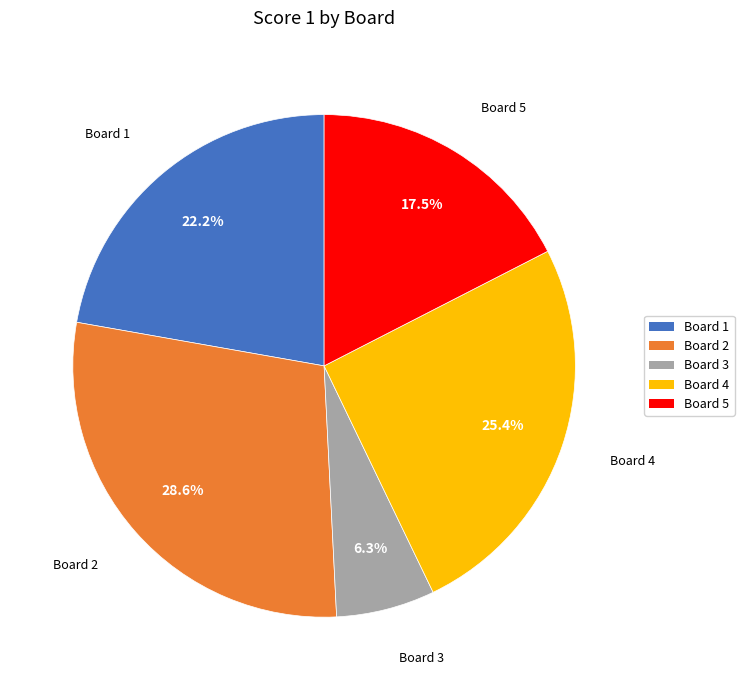

The Board 5 slice represents 23% of the pie. True or false?

False